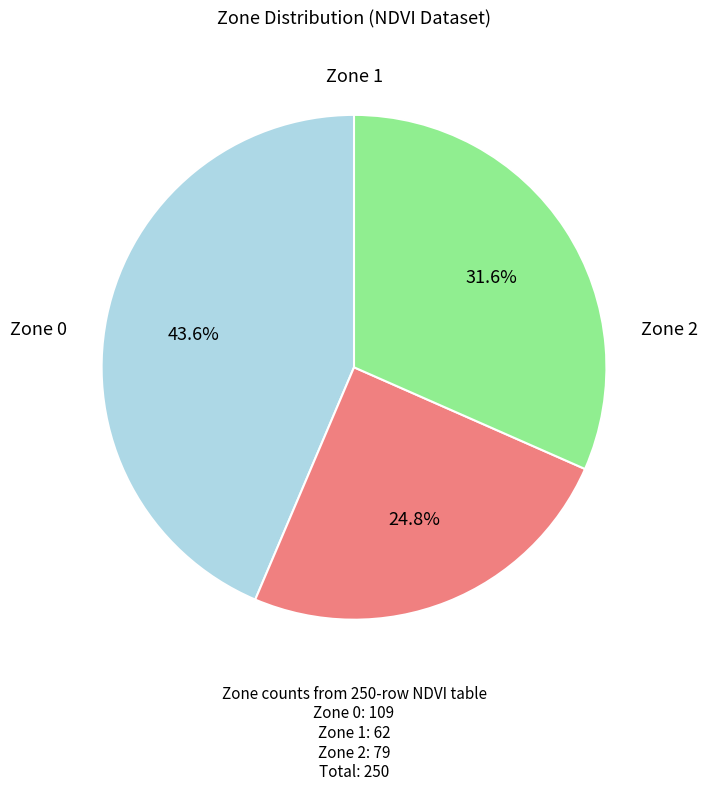

What percentage is the Zone 1 slice, to the nearest percent?

25%